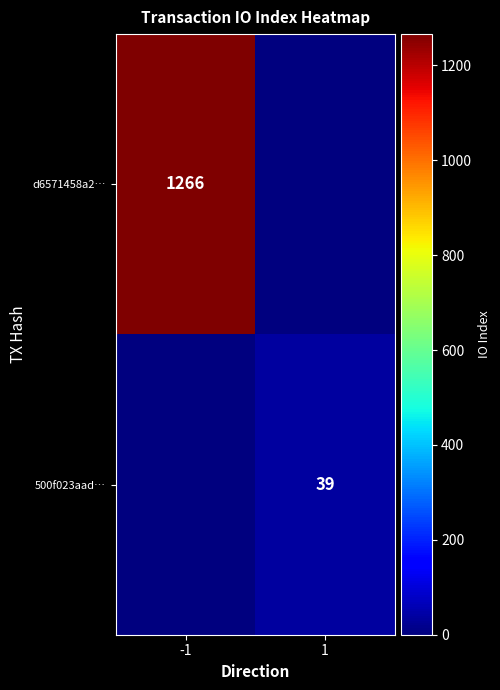

The value of 500f023aad… at 1 is 39. True or false?

True